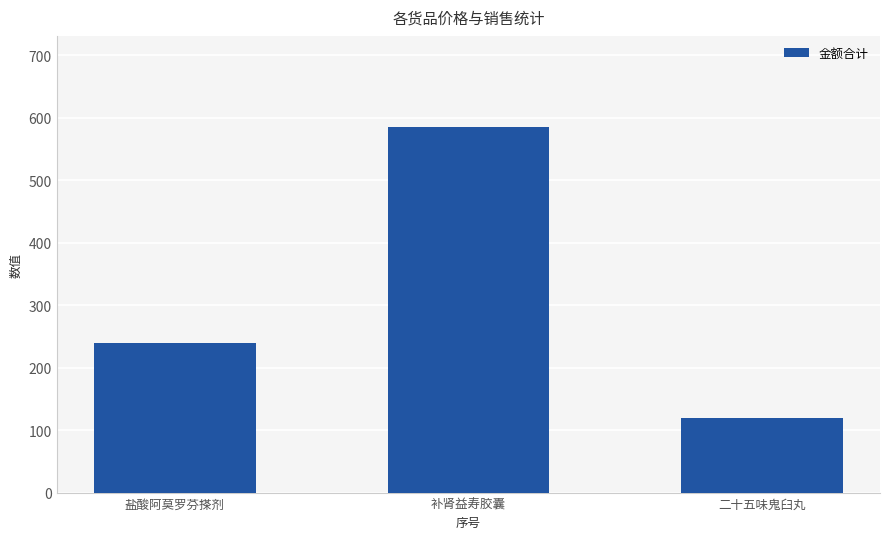

Which category has the lowest value across all series?

二十五味鬼臼丸